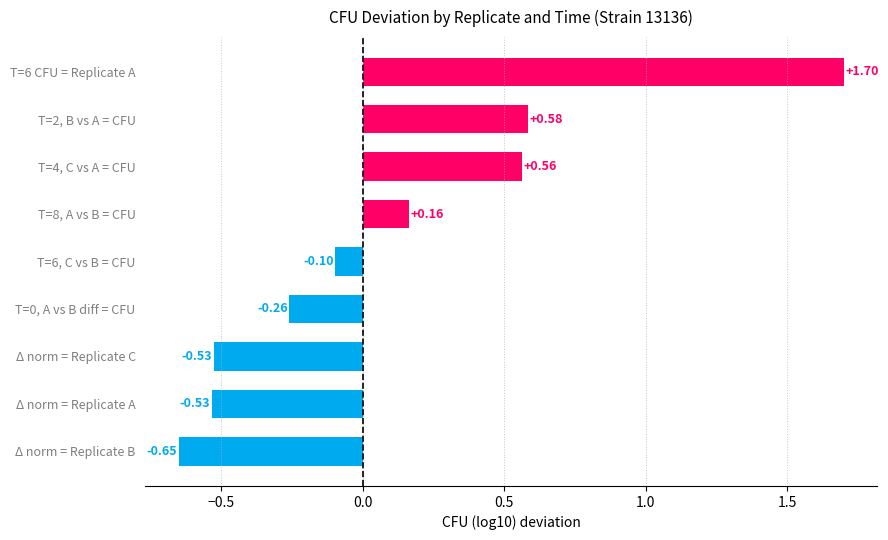

What is the change in value from T=0, A vs B diff = CFU to T=2, B vs A = CFU?

+0.8